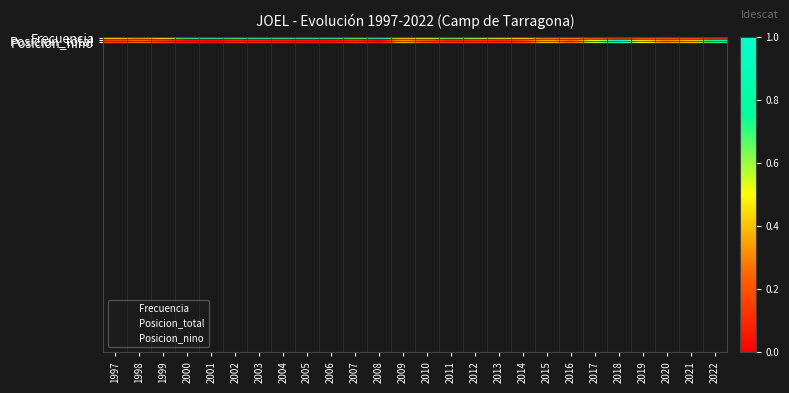

Which series has the largest total across all categories?

Posicion_total